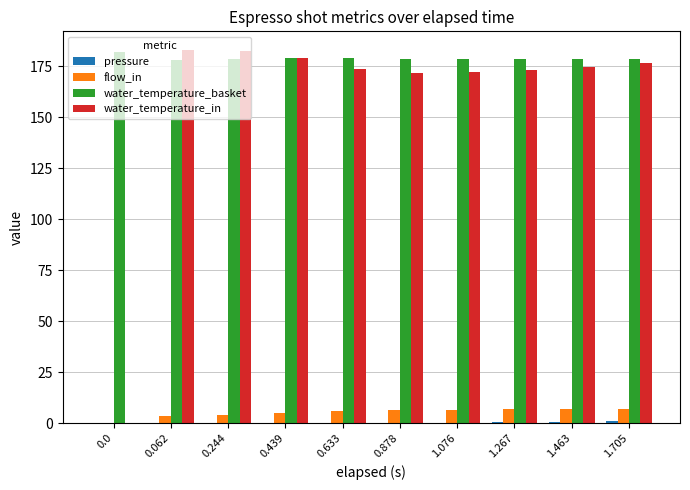

What is the maximum value for water_temperature_in?

183.1